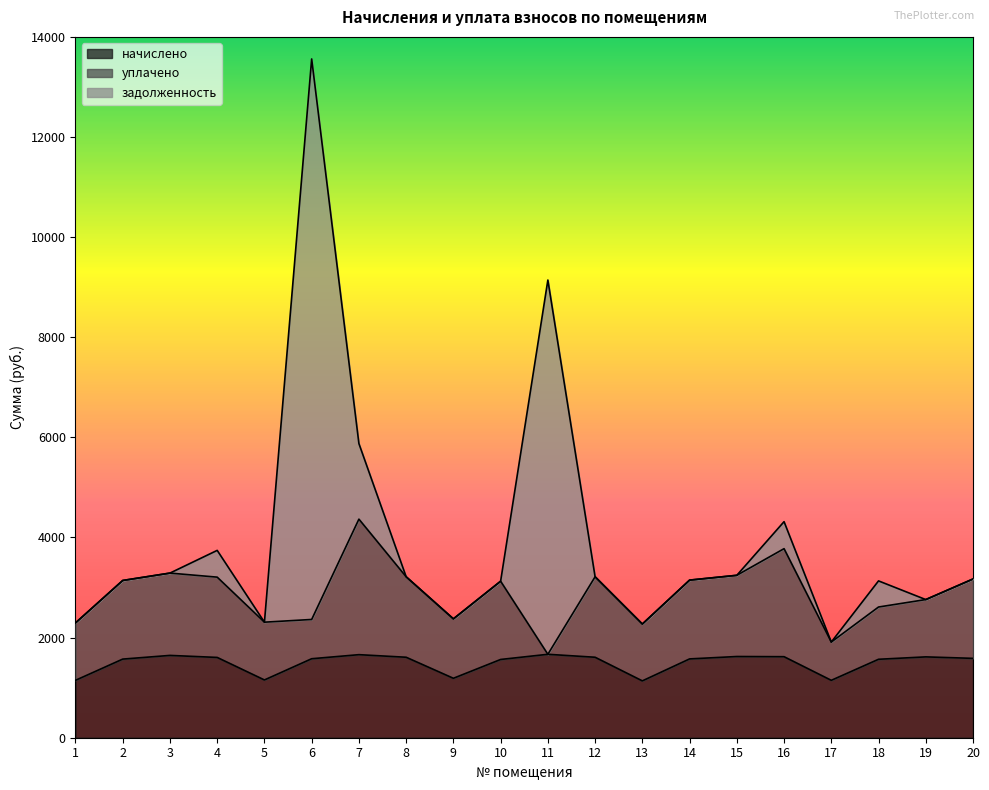

Which category has the lowest value in the начислено series?

13